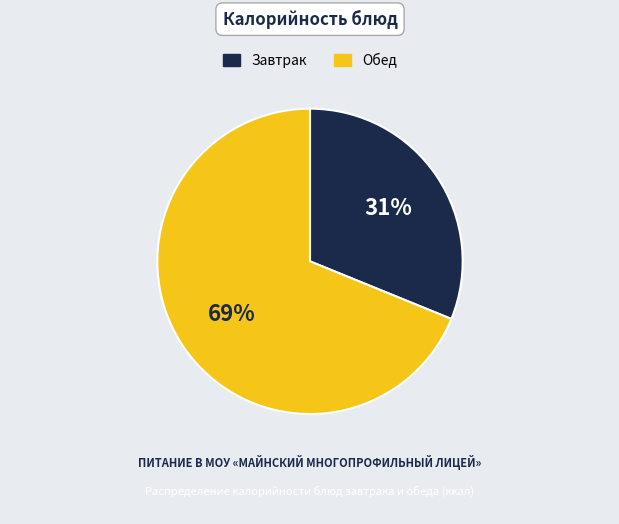

Is there any slice that represents more than half of the pie?

Yes